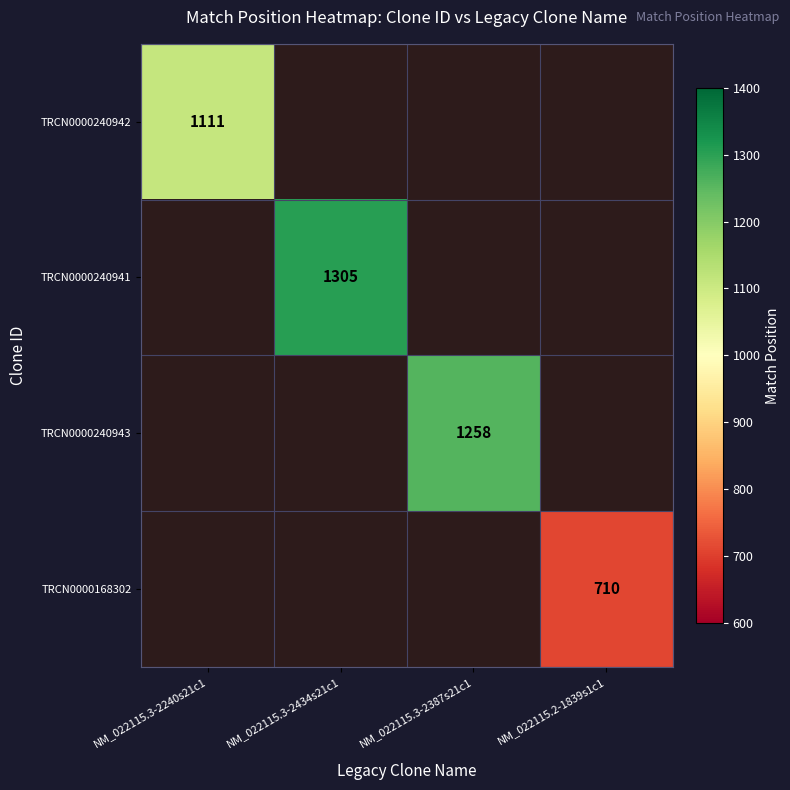

The TRCN0000240942 series shows 1466 at NM_022115.3-2240s21c1. True or false?

False